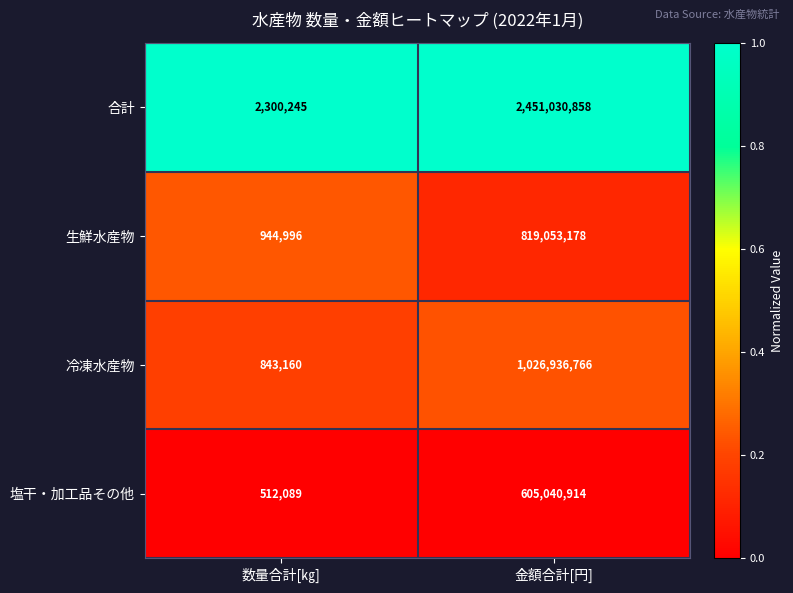

What is the spread (max minus min) of values at 金額合計[円]?

1845989944